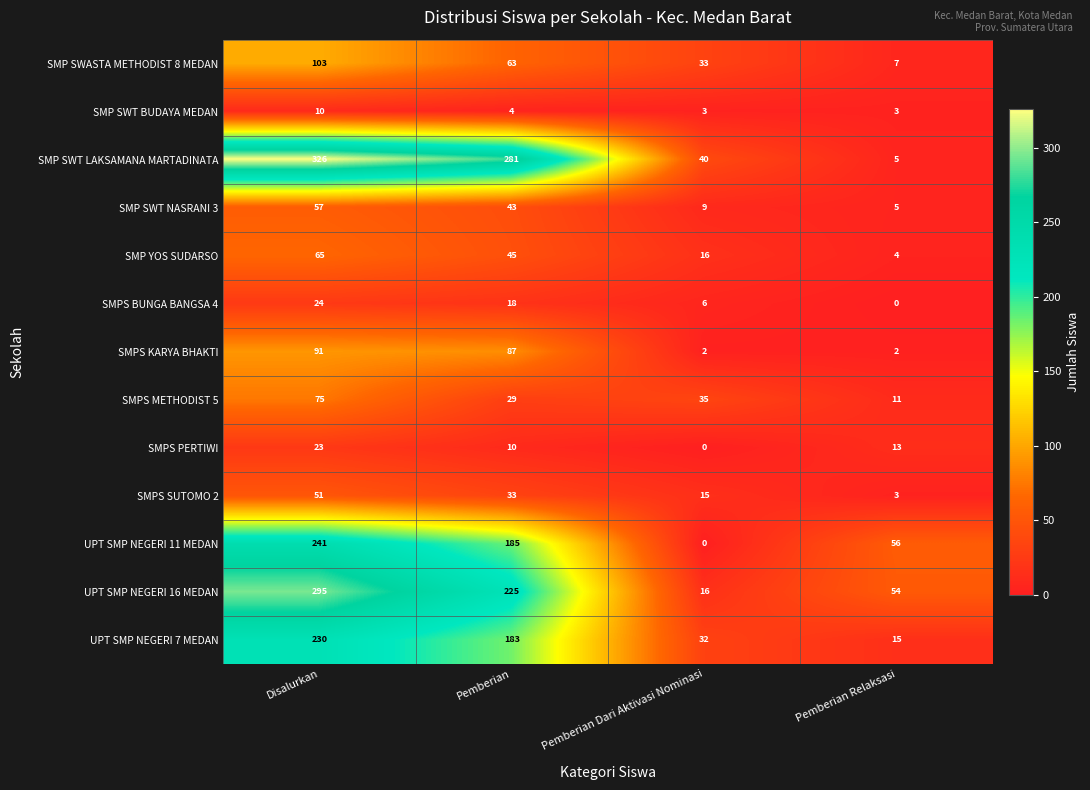

How many distinct data groups are displayed?

13